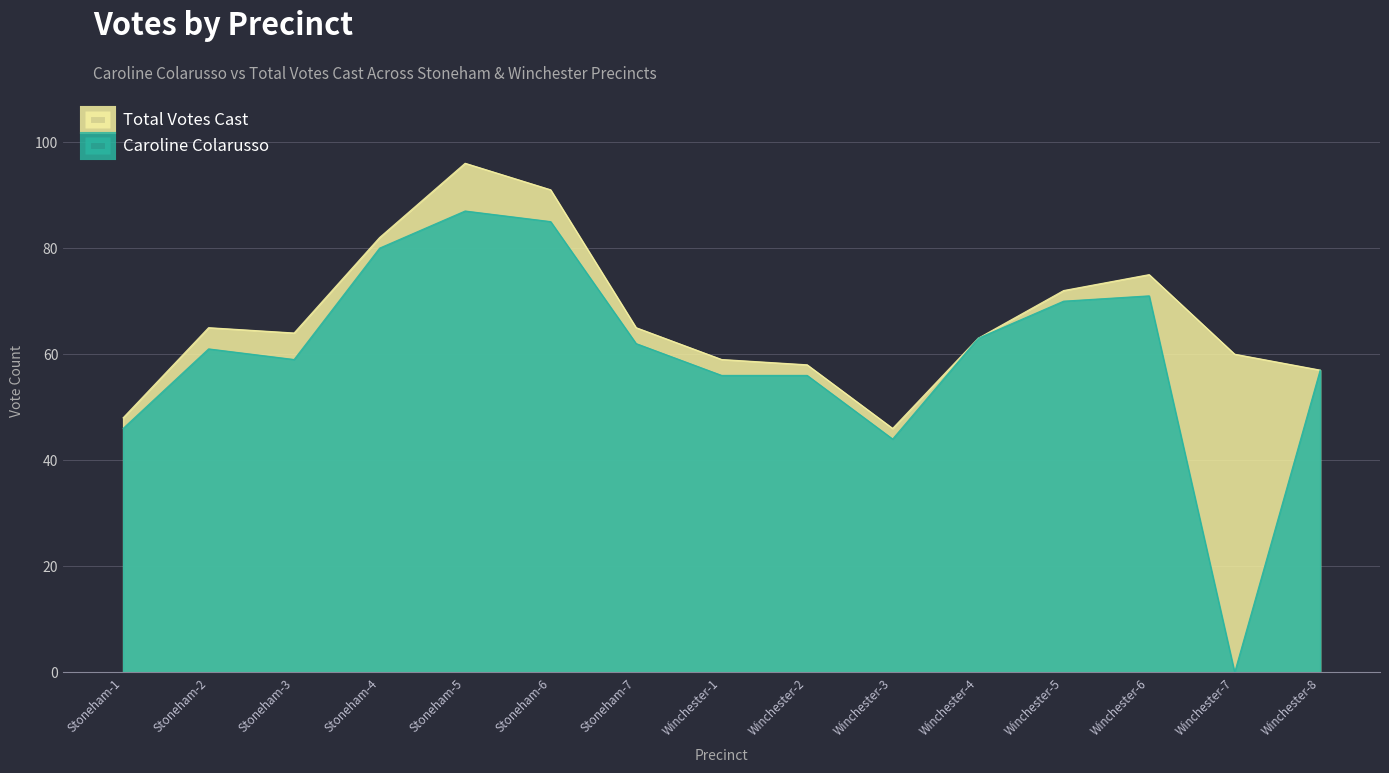

True or false: Caroline Colarusso has a value of 15 at Stoneham-3.

False